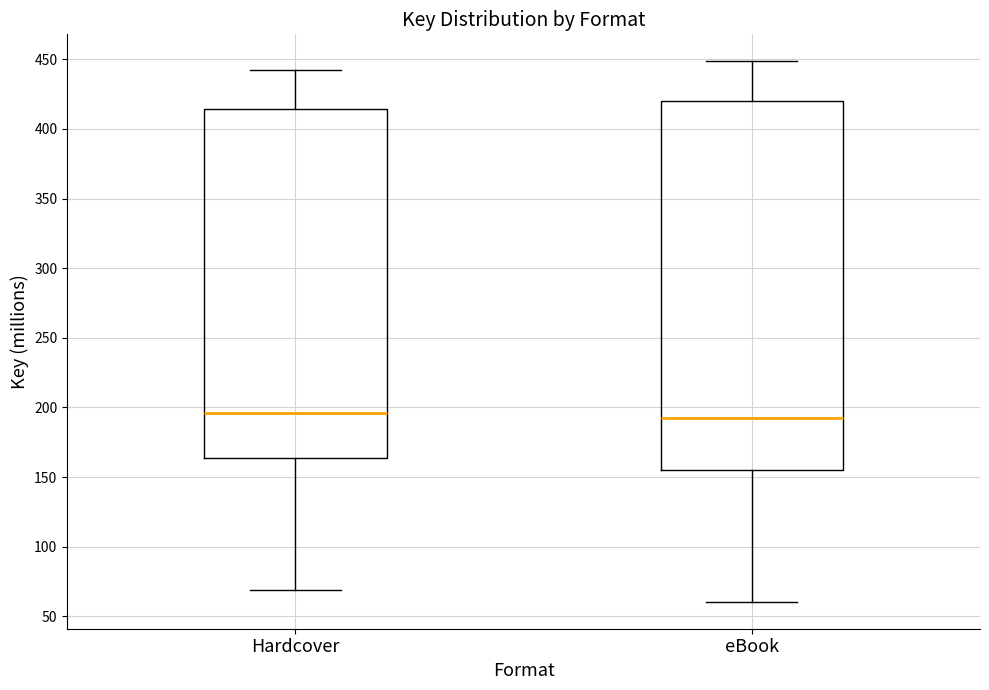

Reading left to right, read every box against the y-axis: the position of its median line, the range the box covers, and the ends of its whiskers. The values are not printed on the chart, so give them approximately, as read against the axis.

Hardcover: median 195, box 165 to 415, whiskers 70 to 440
eBook: median 190, box 155 to 420, whiskers 60 to 450